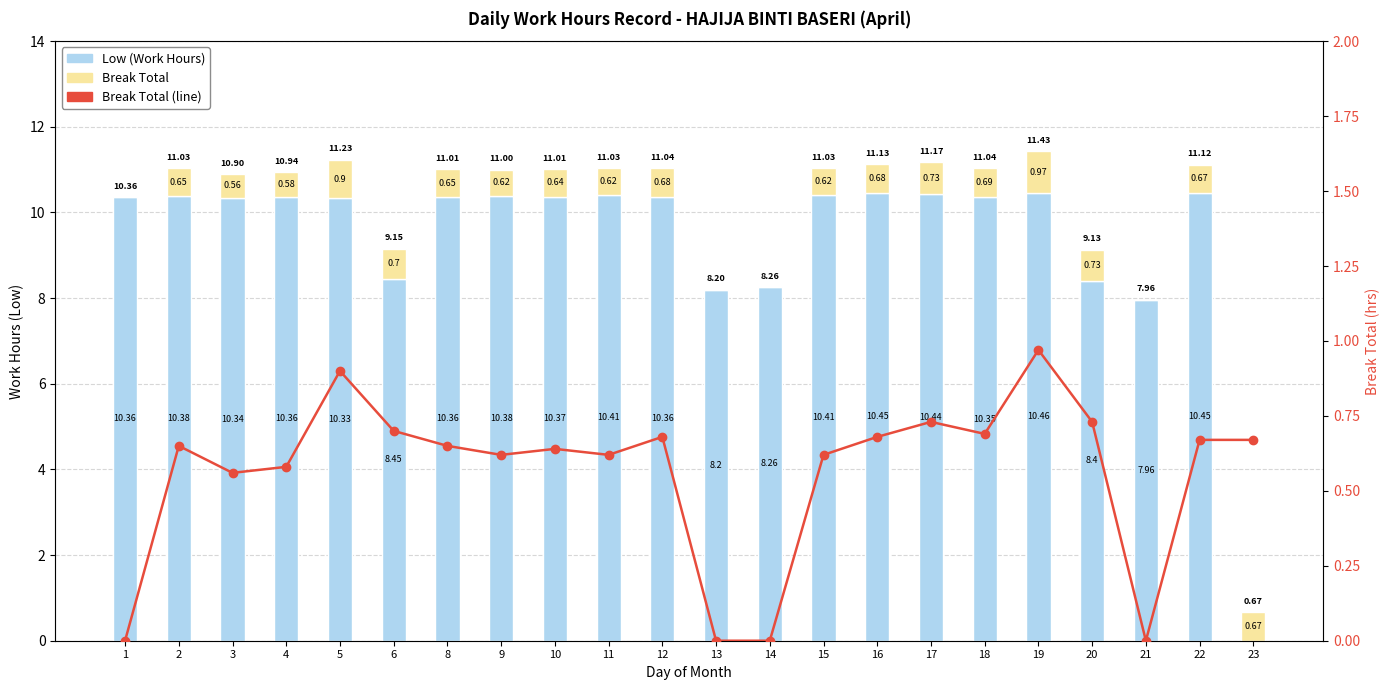

Between 11 and 17, which is larger?

17